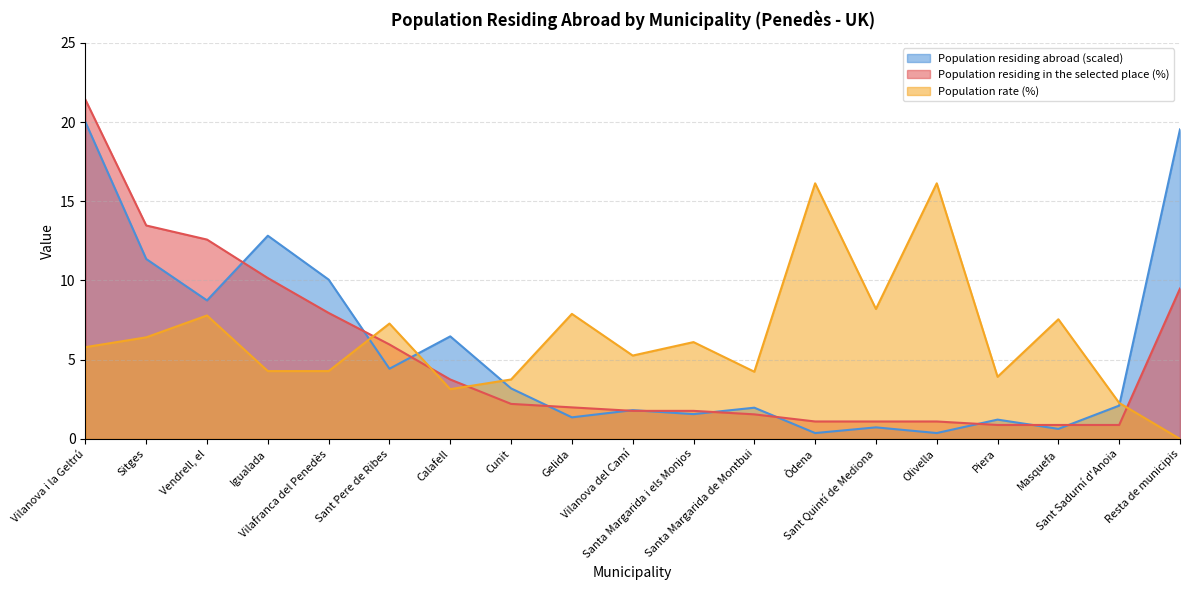

The value of Population residing abroad at Resta de municipis is 26.8. True or false?

False